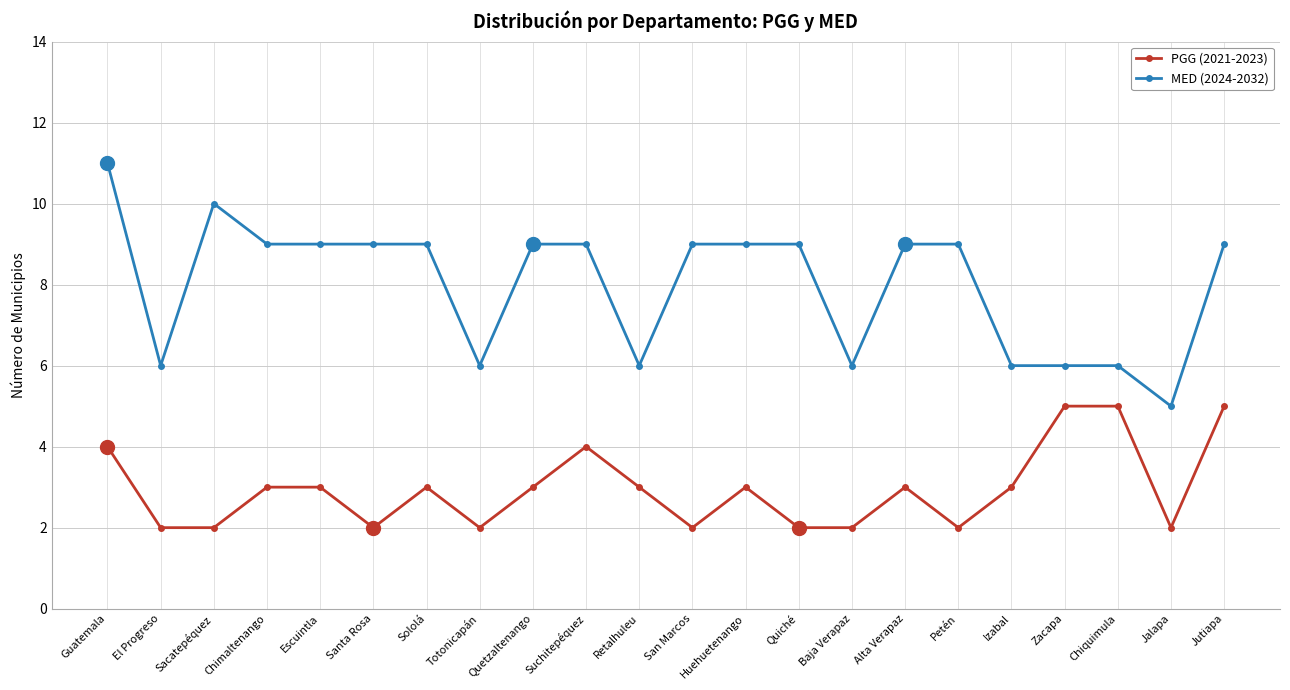

What is the total value across all series at Sololá?

12